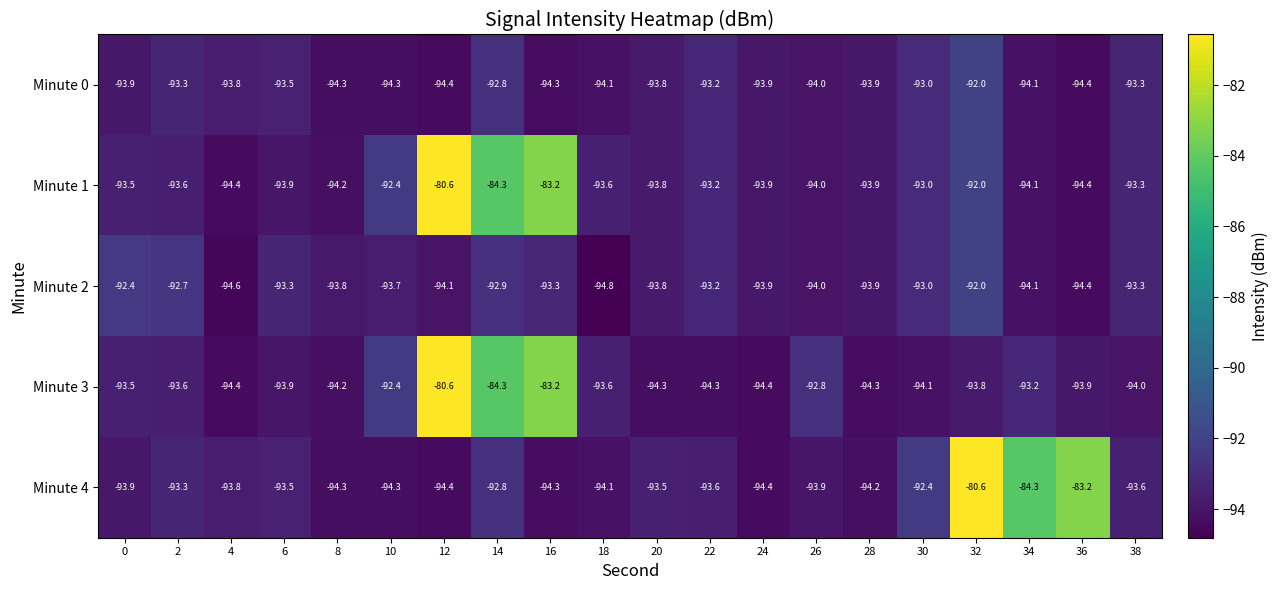

Between 8 and 24, which series saw the biggest shift?

Minute 0